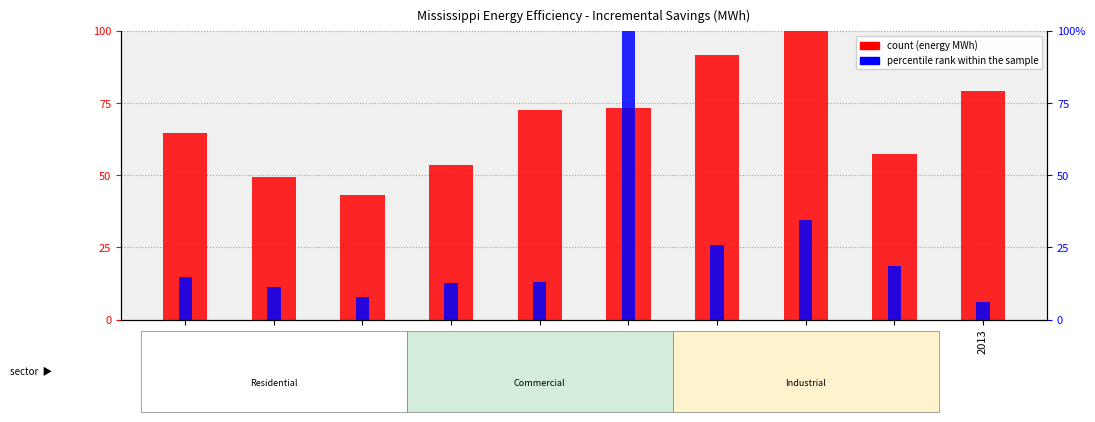

At how many categories does at least one series exceed 84?

3